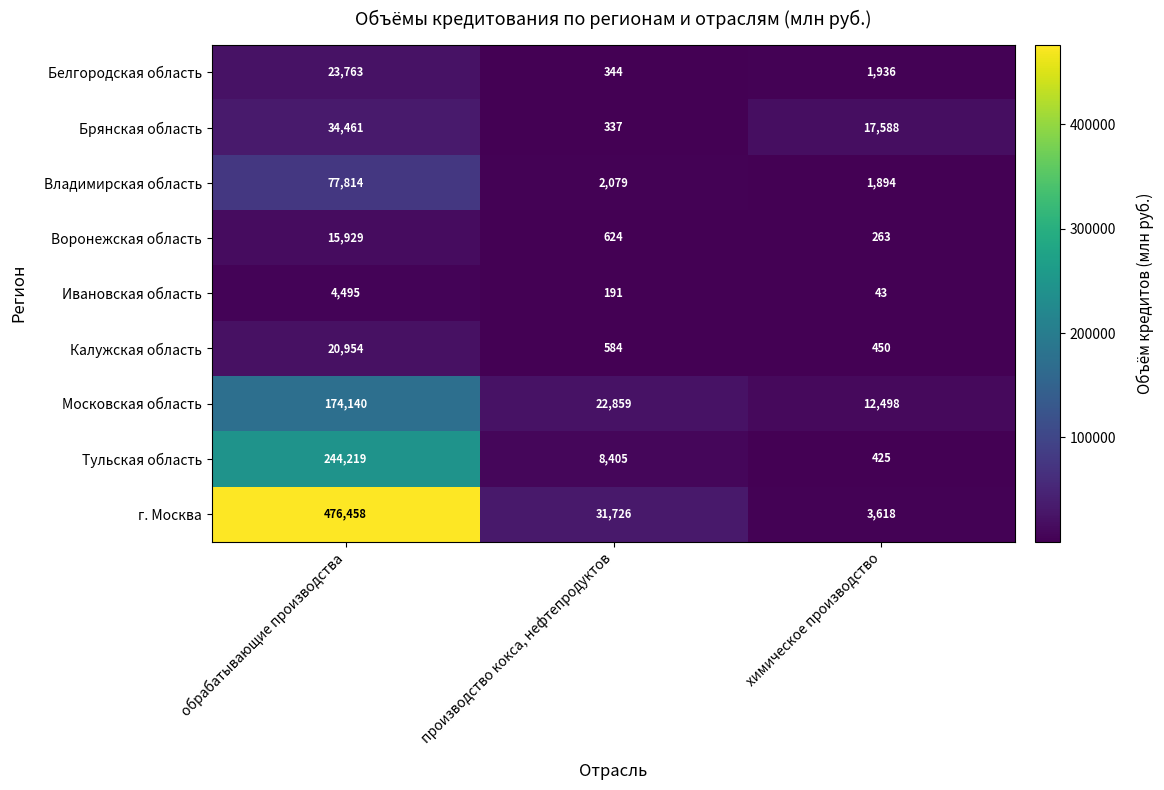

What is the difference between the maximum and second lowest values in the Калужская область series?

20370